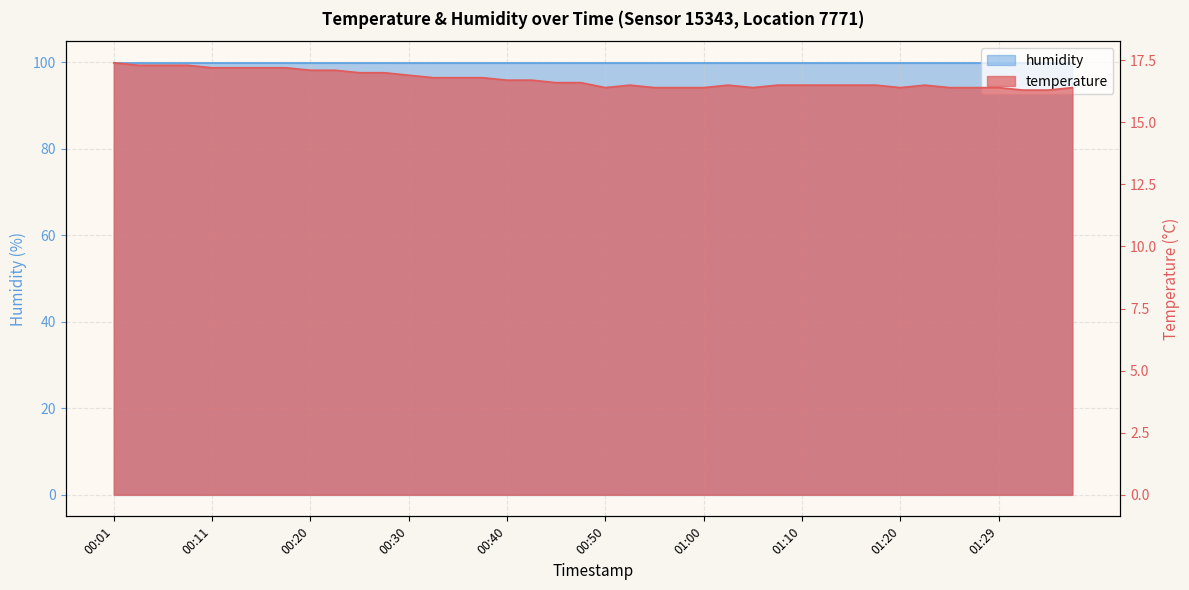

Which category has the highest value across all series?

00:01